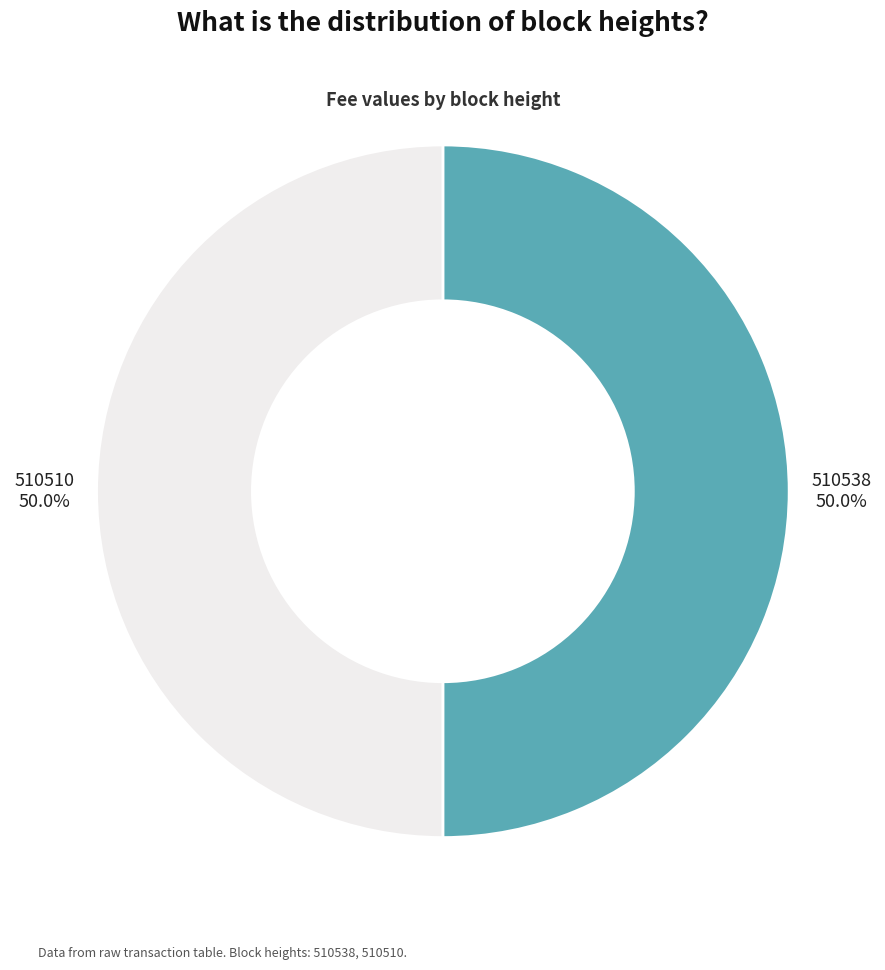

How many slices are in this pie chart?

2